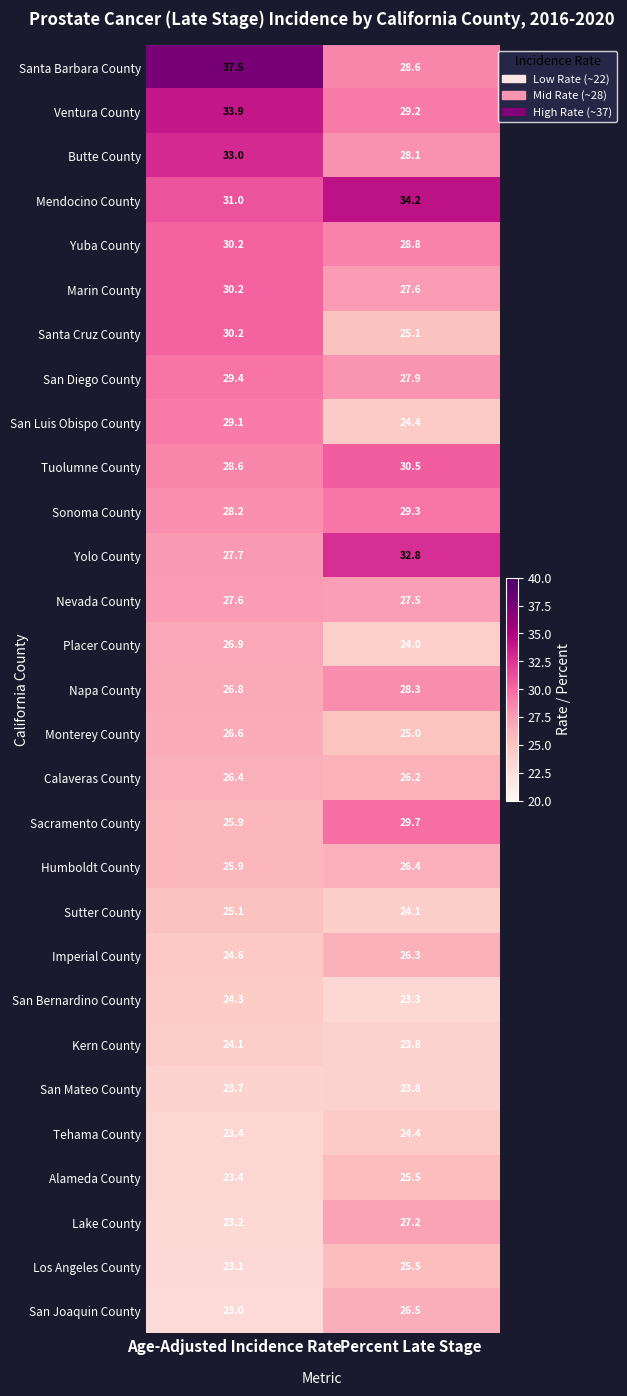

Where does the San Bernardino County series first go above 24?

Age-Adjusted Incidence Rate